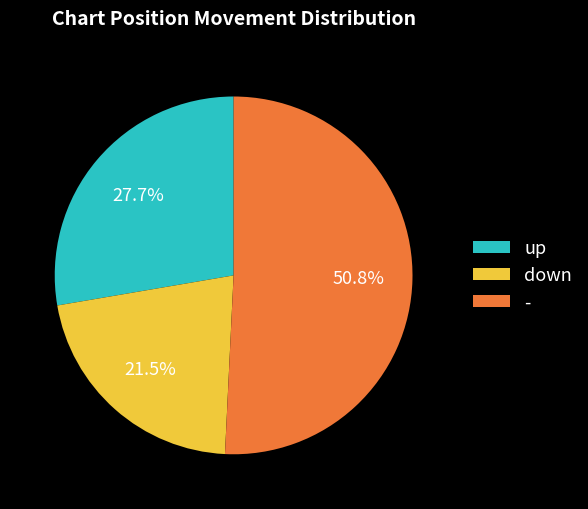

To the nearest percent, what is the average slice percentage?

33%